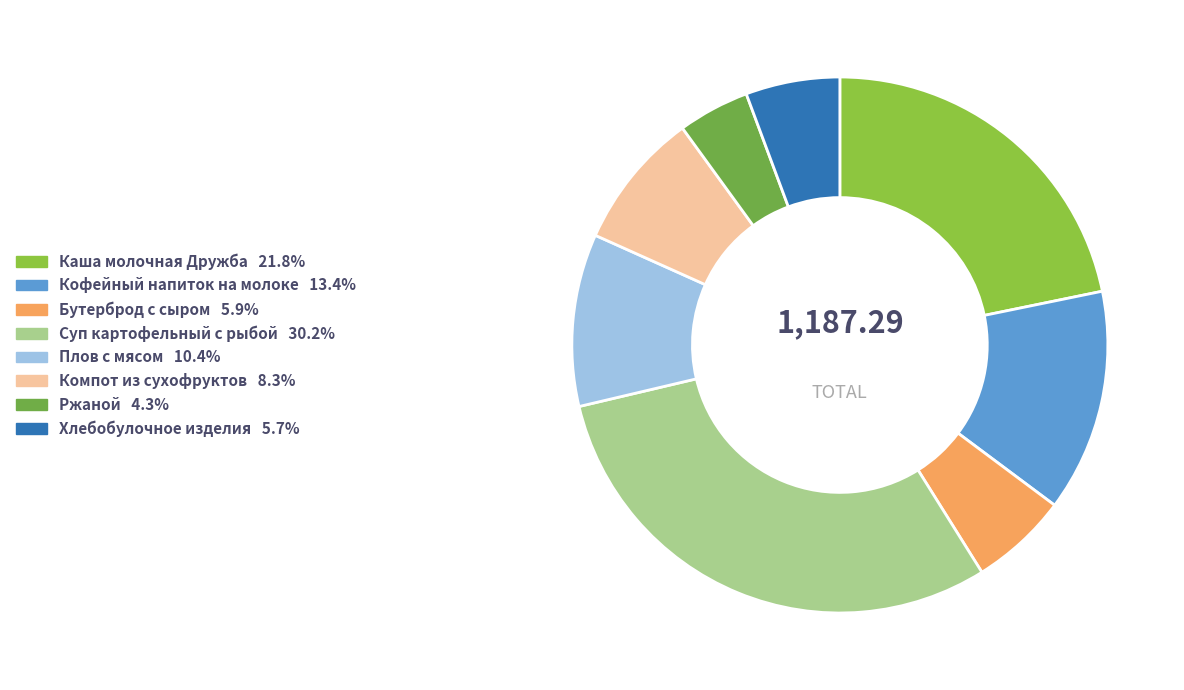

To the nearest percent, what is the difference between the largest and smallest slice percentages?

26%